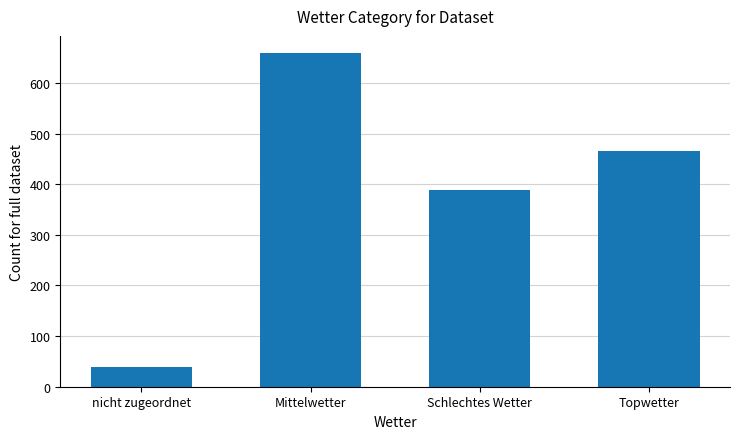

At which label is the value closest to 349?

Schlechtes Wetter